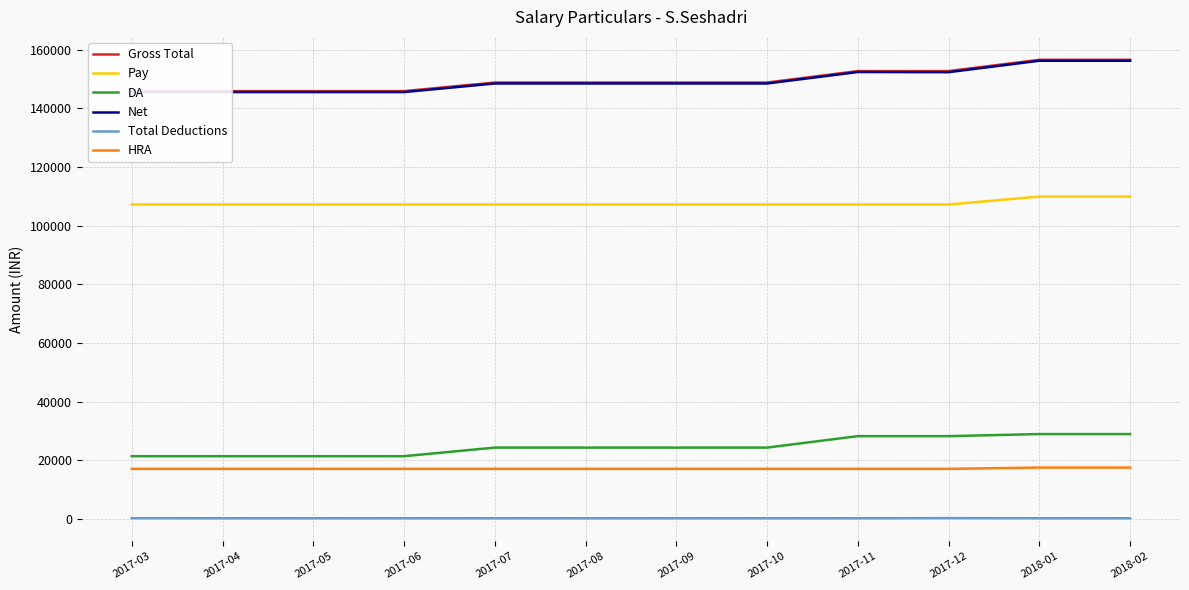

Rank the categories by DA value from highest to lowest.

2018-01, 2018-02, 2017-11, 2017-12, 2017-07, 2017-08, 2017-09, 2017-10, 2017-03, 2017-04, 2017-05, 2017-06